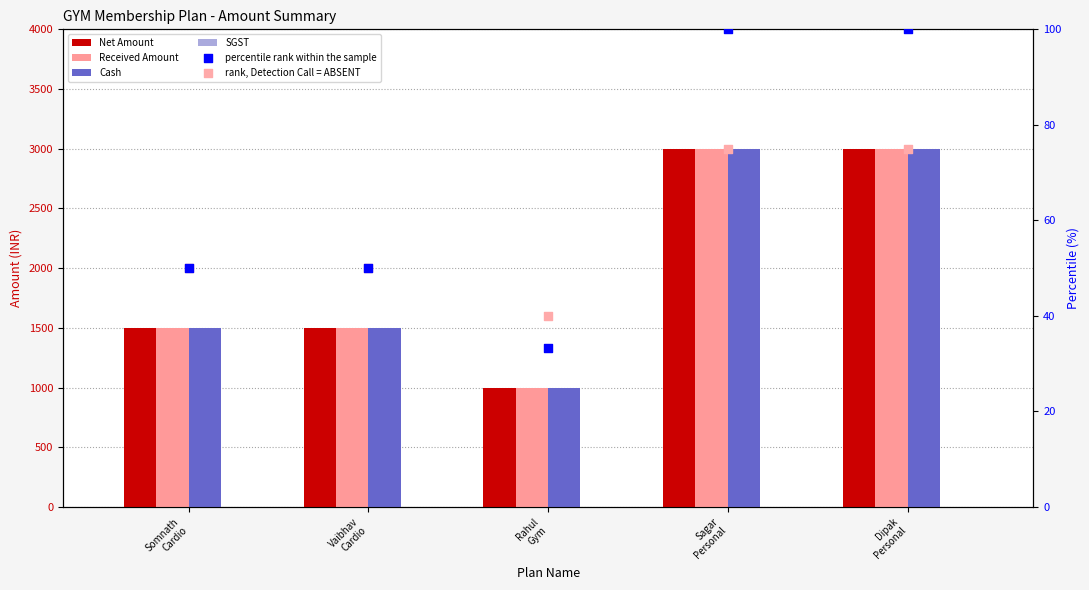

What are all the series names shown in the legend?

Net Amount, Received Amount, Cash, SGST, percentile rank within the sample, rank, Detection Call = ABSENT